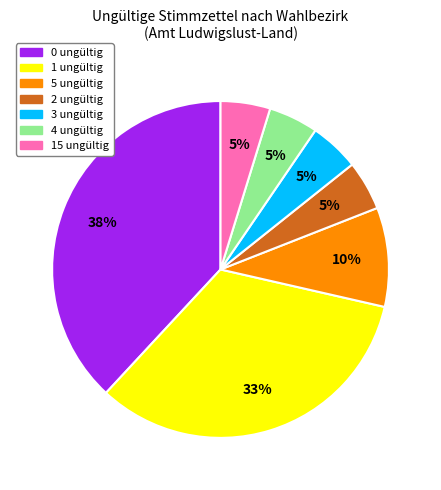

Which has a higher value, 15 ungültig or 0 ungültig?

0 ungültig